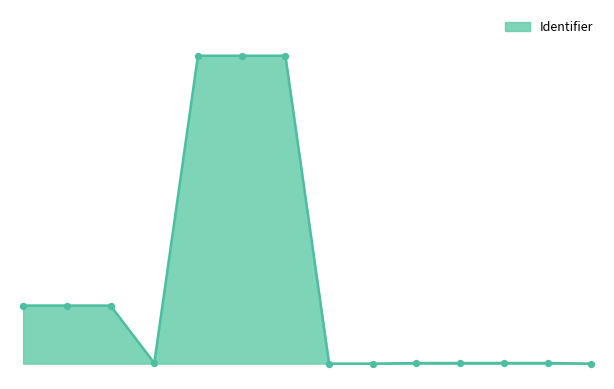

Is this an area chart (filled region under the line)?

Yes